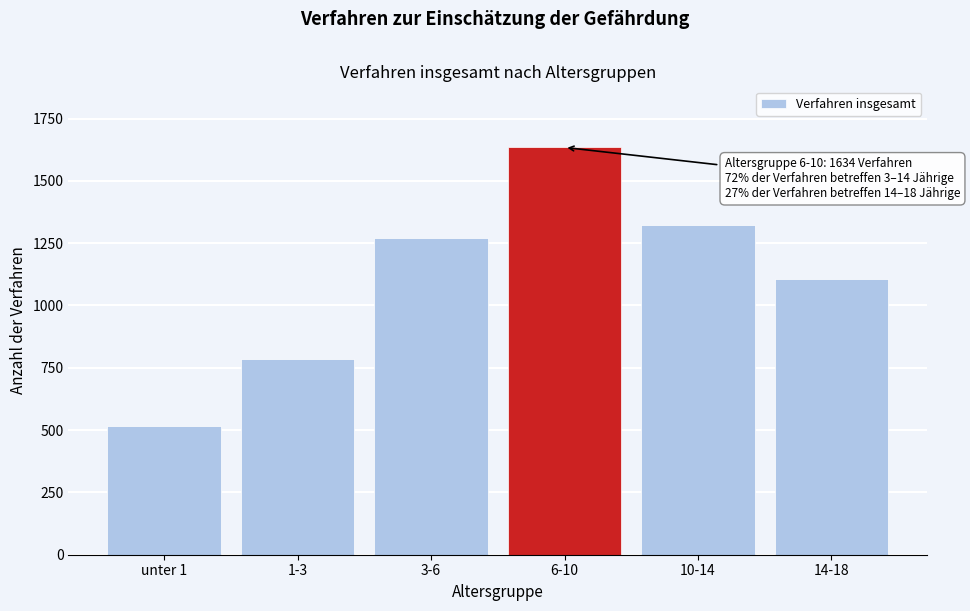

Reading right to left, extract all data points from this chart.

14-18=1108	10-14=1323	6-10=1634	3-6=1269	1-3=786	unter 1=517